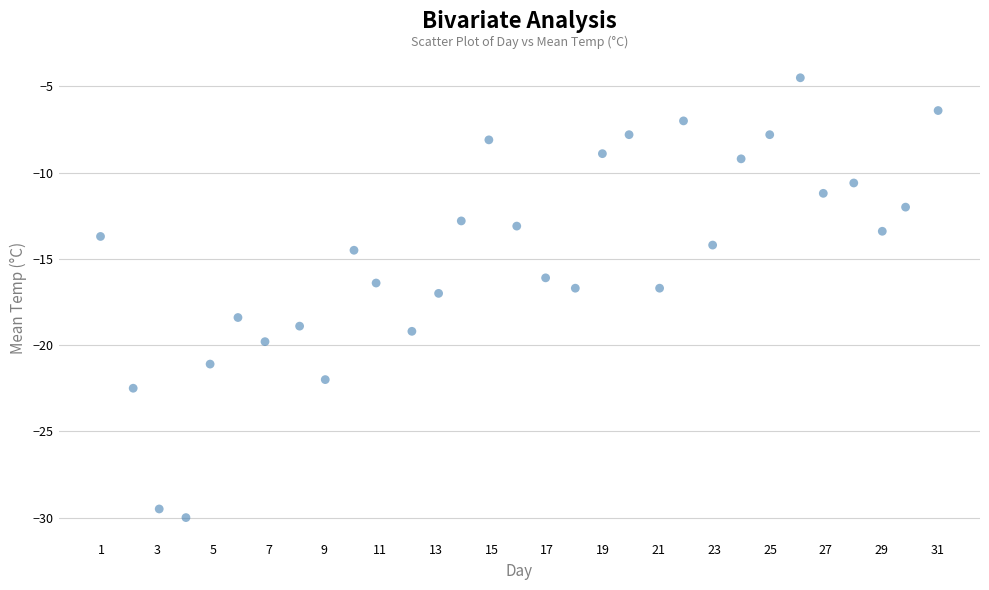

What is the range of Y values (max minus min)?

25.5